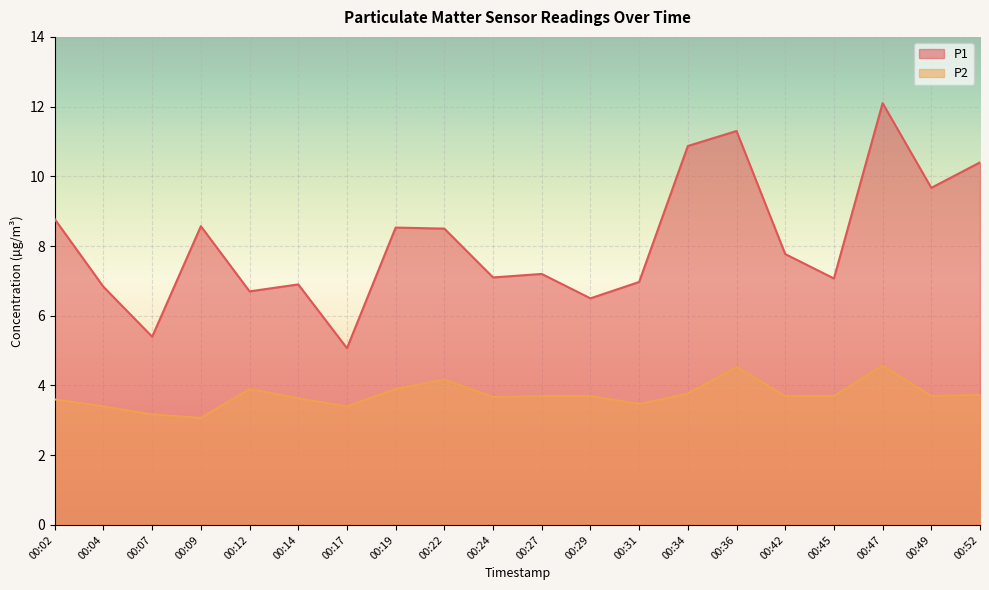

True or false: P2 and P1 intersect in this chart.

False